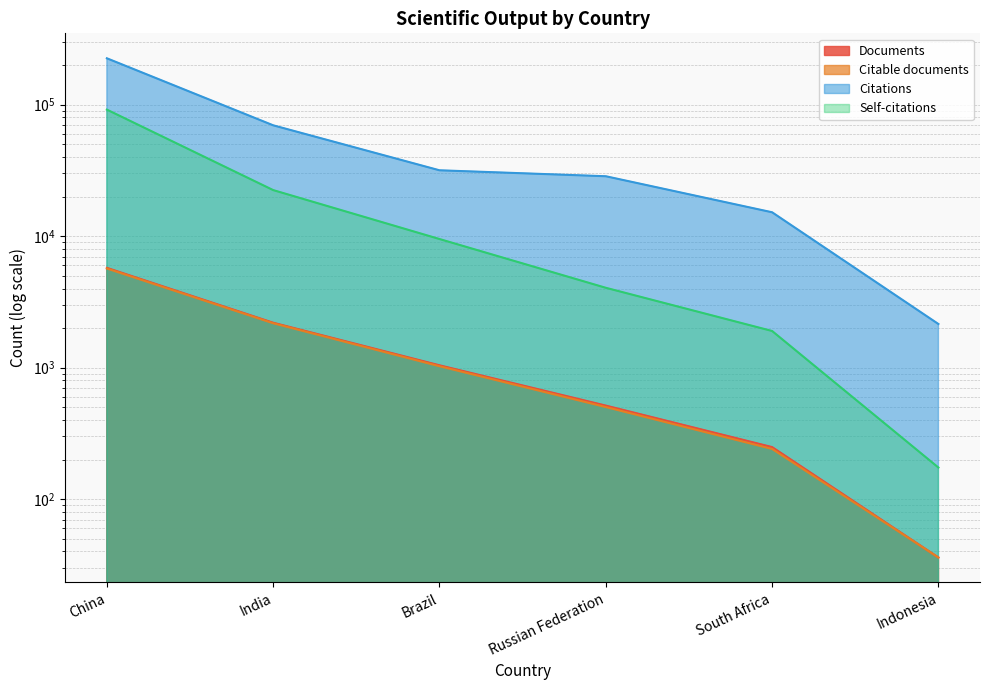

Count the number of data series in this chart.

4